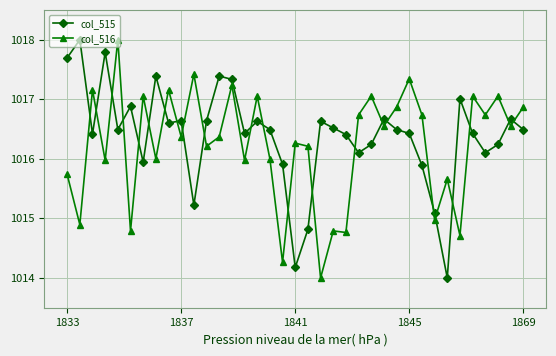

True or false: col_515 has more than 0 interior local peaks.

True